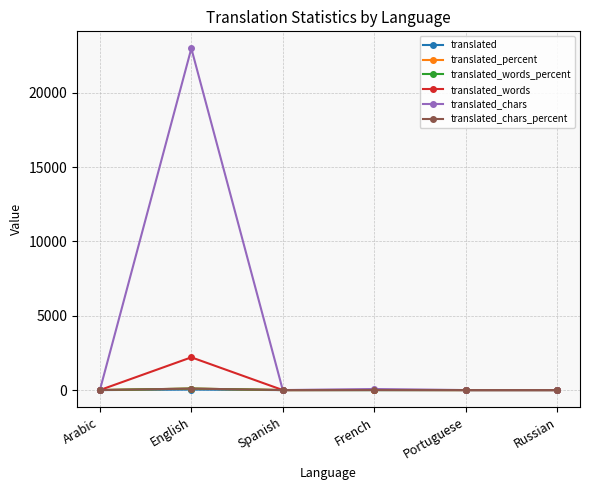

What is the average value of the translated_percent series?

17.2